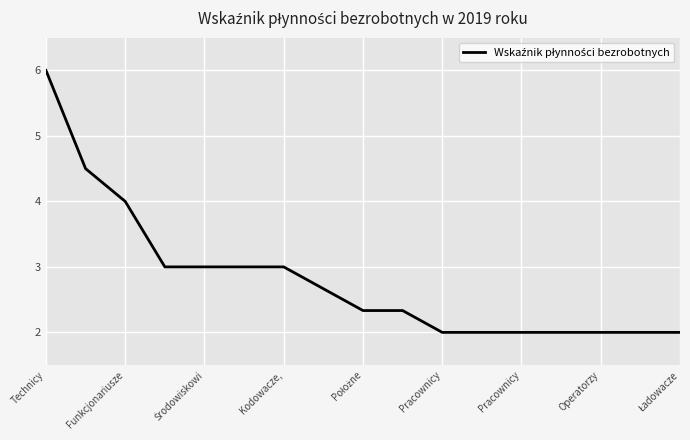

What is the difference between the maximum and minimum values?

4.0